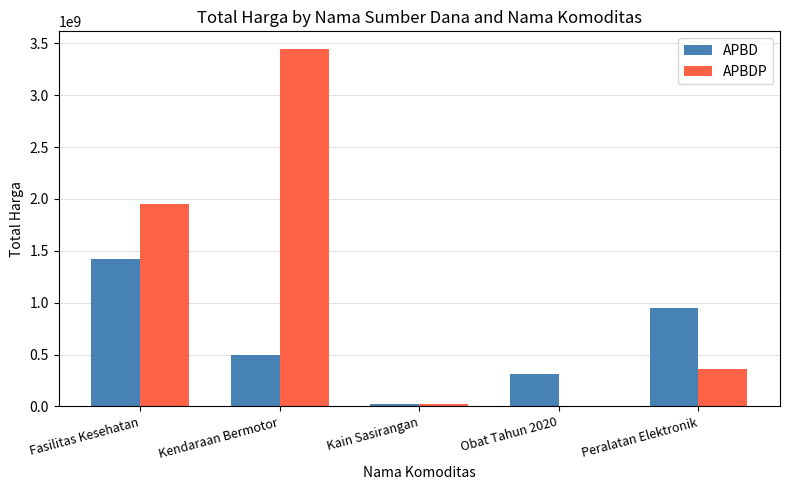

What value does the APBD series have at Kendaraan Bermotor?

493000000